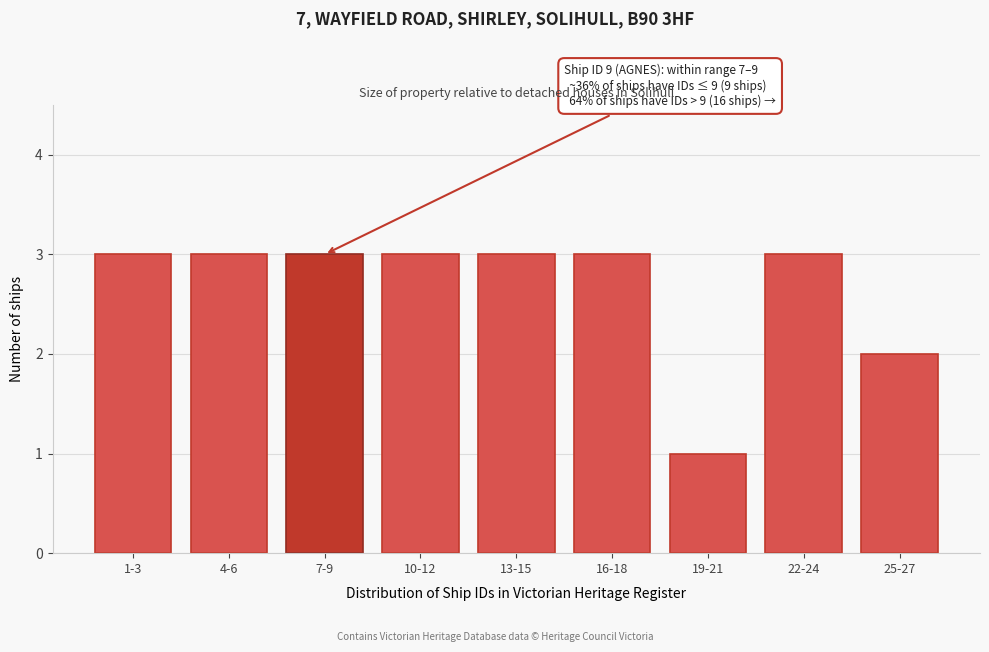

Reading left to right, extract all data points from this chart.

3	3	3	3	3	3	1	3	2